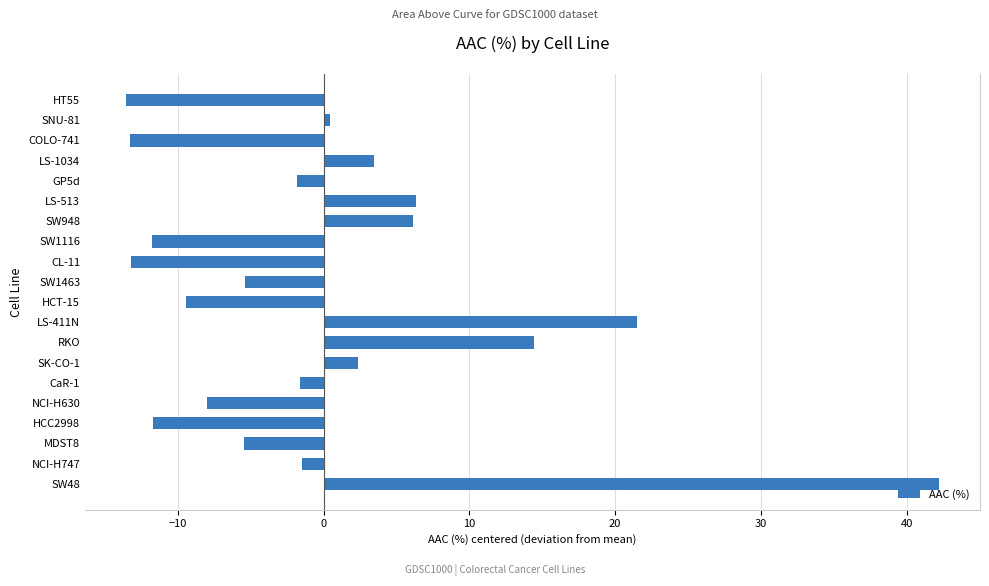

What is the change in value from LS-1034 to COLO-741?

-16.7